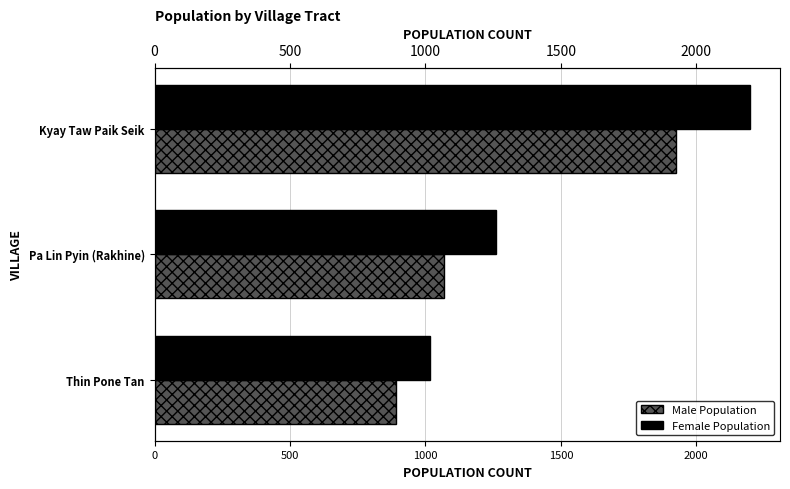

Count the number of categories in the chart.

3